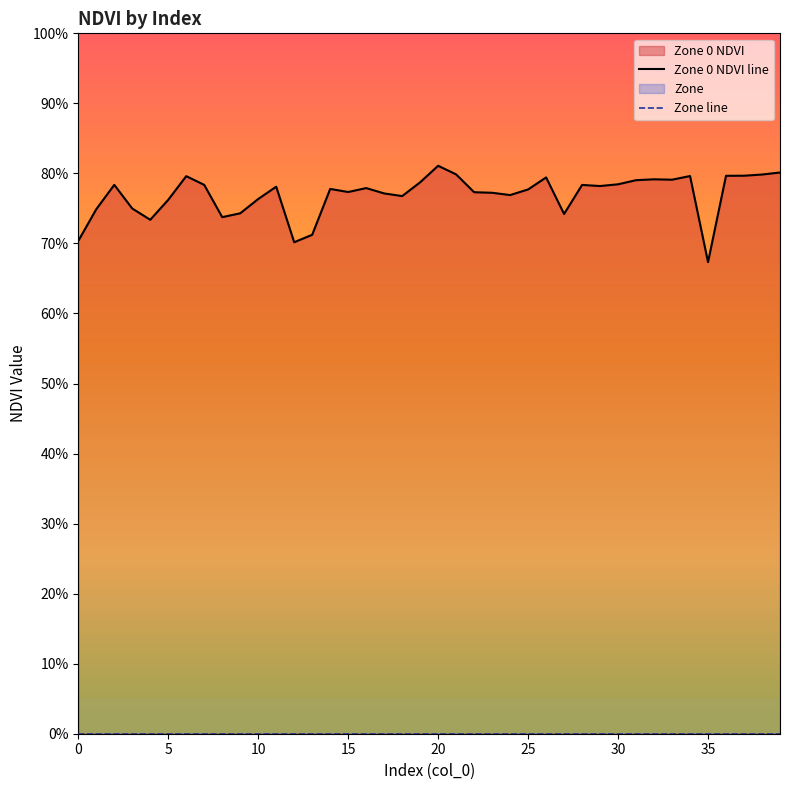

Which category has the highest value in the Zone 0 NDVI line series?

20